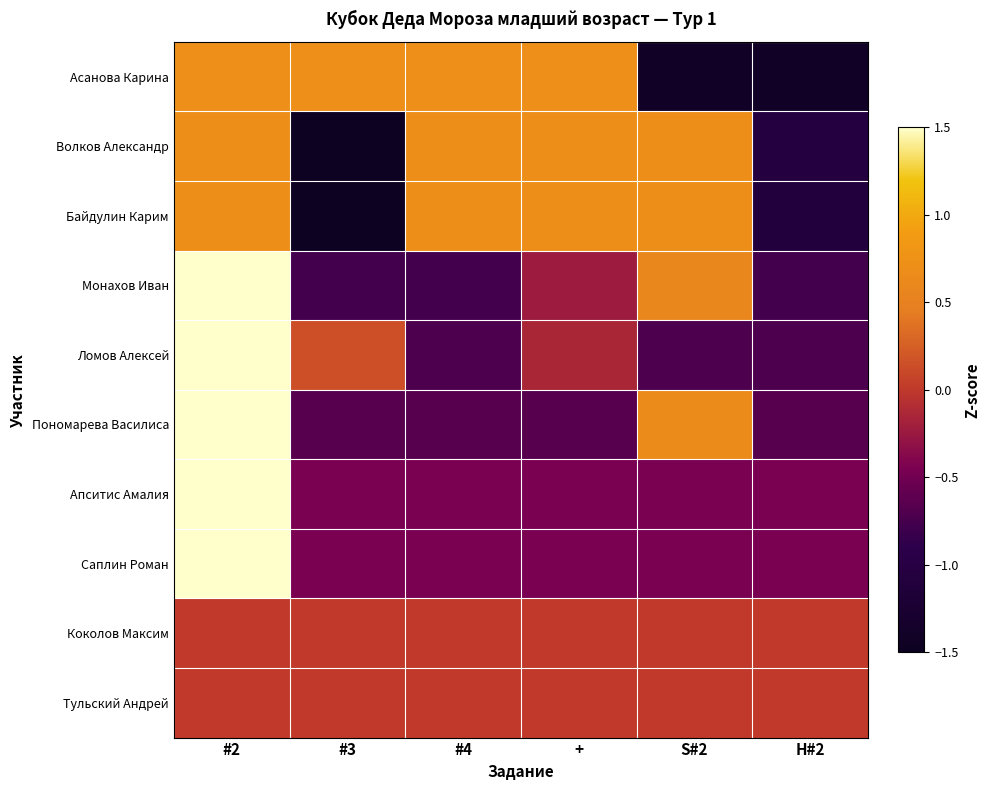

What is the spread (max minus min) of values at H#2?

1.4